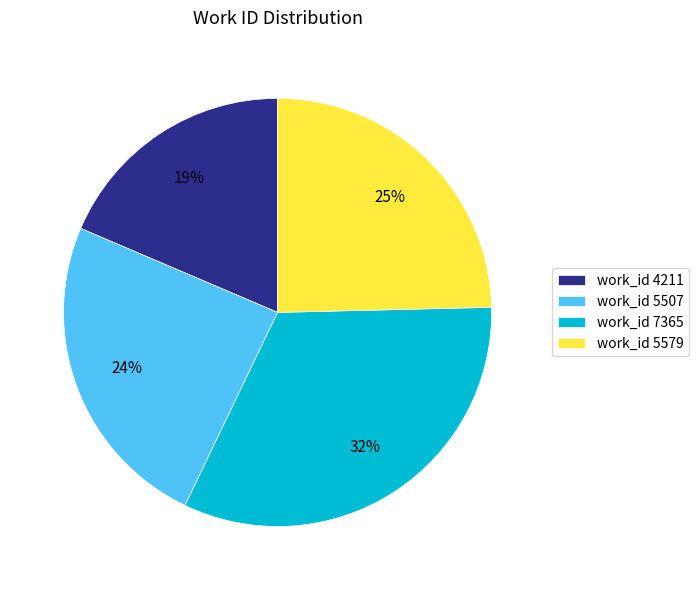

Count the number of slices in the pie.

4